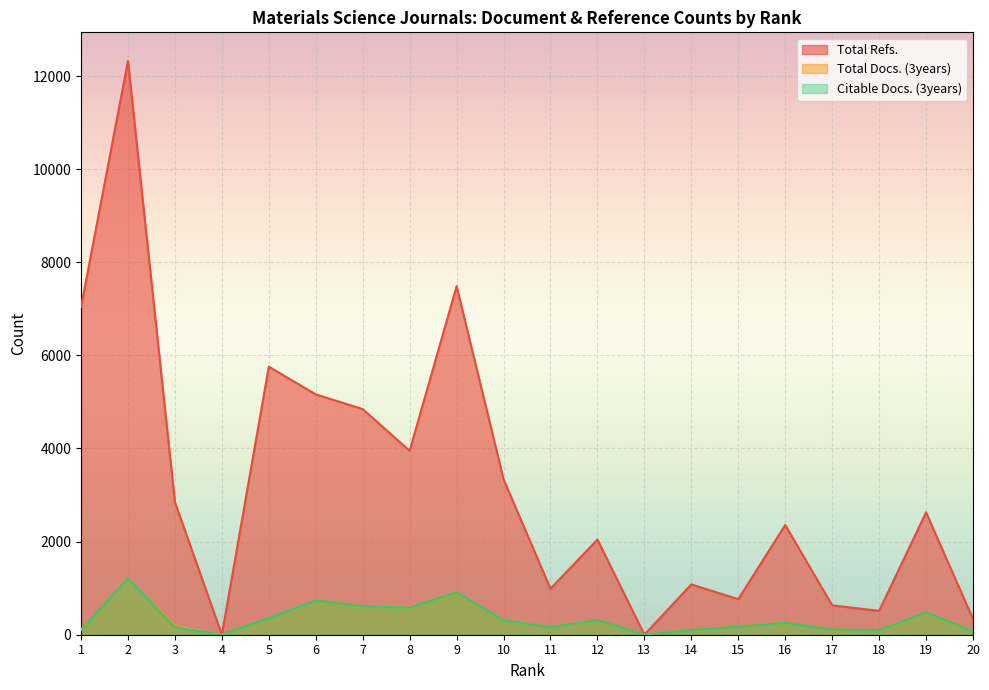

Reading left to right, list all the values displayed in this chart.

Total Refs.: 1=7039	2=12322	3=2848	4=0	5=5757	6=5162	7=4846	8=3950	9=7487	10=3339	11=988	12=2044	13=0	14=1081	15=763	16=2357	17=631	18=512	19=2627	20=338
Total Docs. (3years): 1=106	2=1212	3=187	4=0	5=359	6=737	7=614	8=583	9=912	10=311	11=162	12=316	13=0	14=102	15=172	16=259	17=114	18=95	19=480	20=77
Citable Docs. (3years): 1=103	2=1212	3=159	4=0	5=358	6=735	7=614	8=581	9=912	10=311	11=161	12=316	13=0	14=101	15=171	16=255	17=114	18=95	19=479	20=77